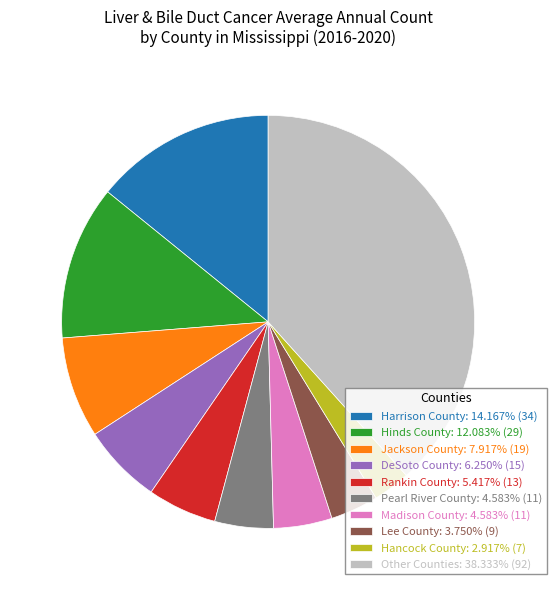

How many slices are in this pie chart?

10